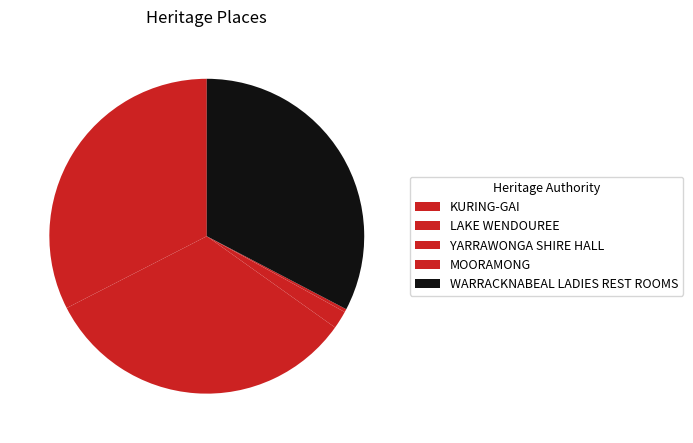

The MOORAMONG slice represents 0% of the pie. True or false?

True